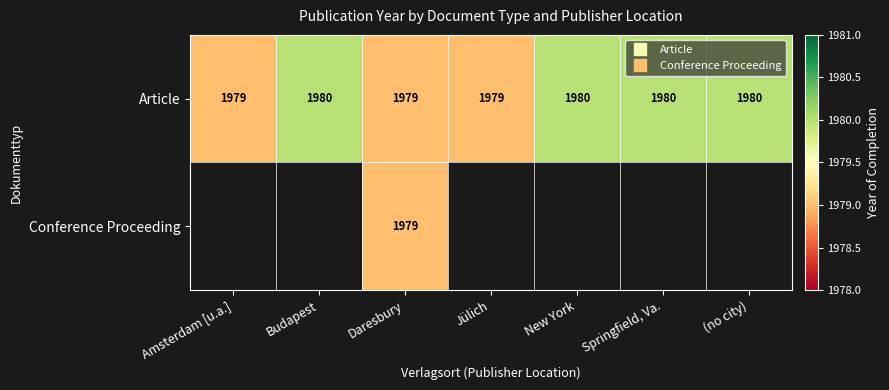

Between Jülich and Amsterdam [u.a.], which is larger?

Jülich